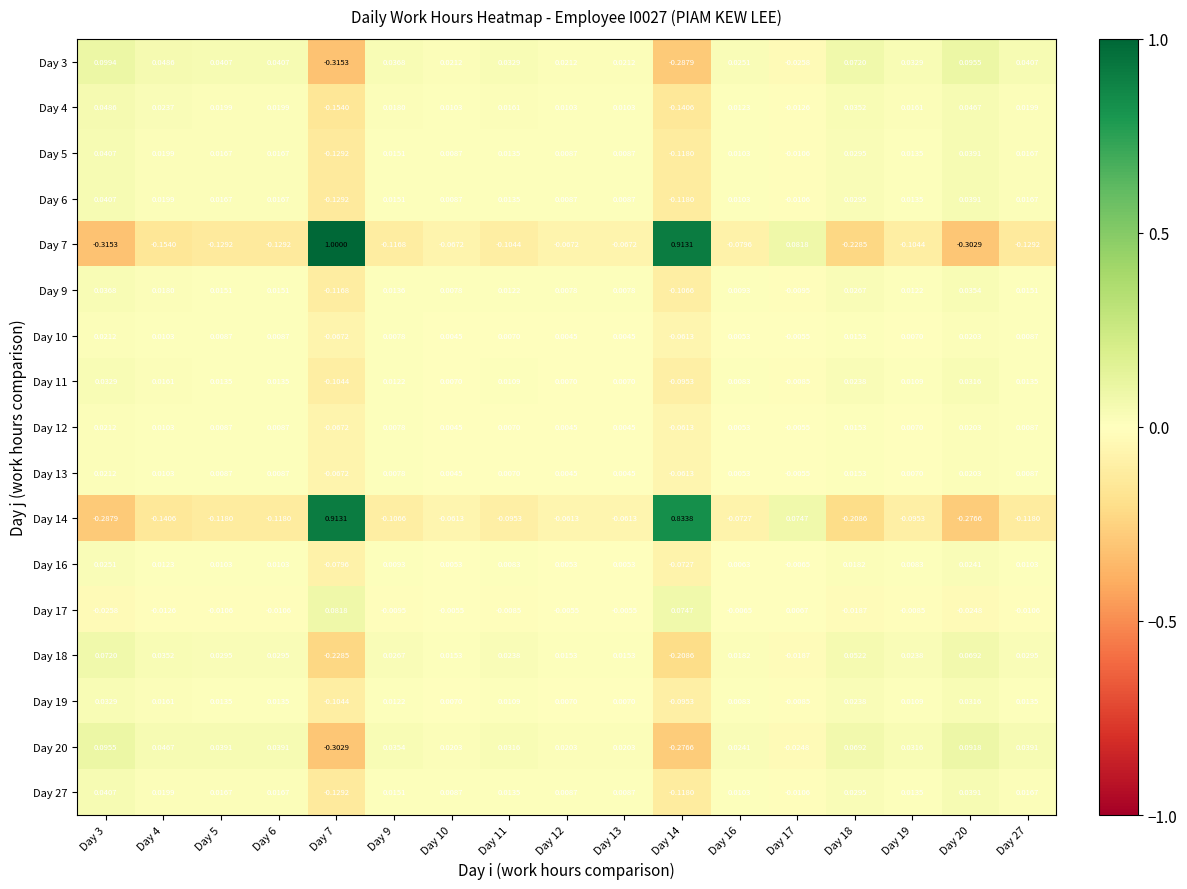

Which series has the largest range (max minus min)?

Day 7